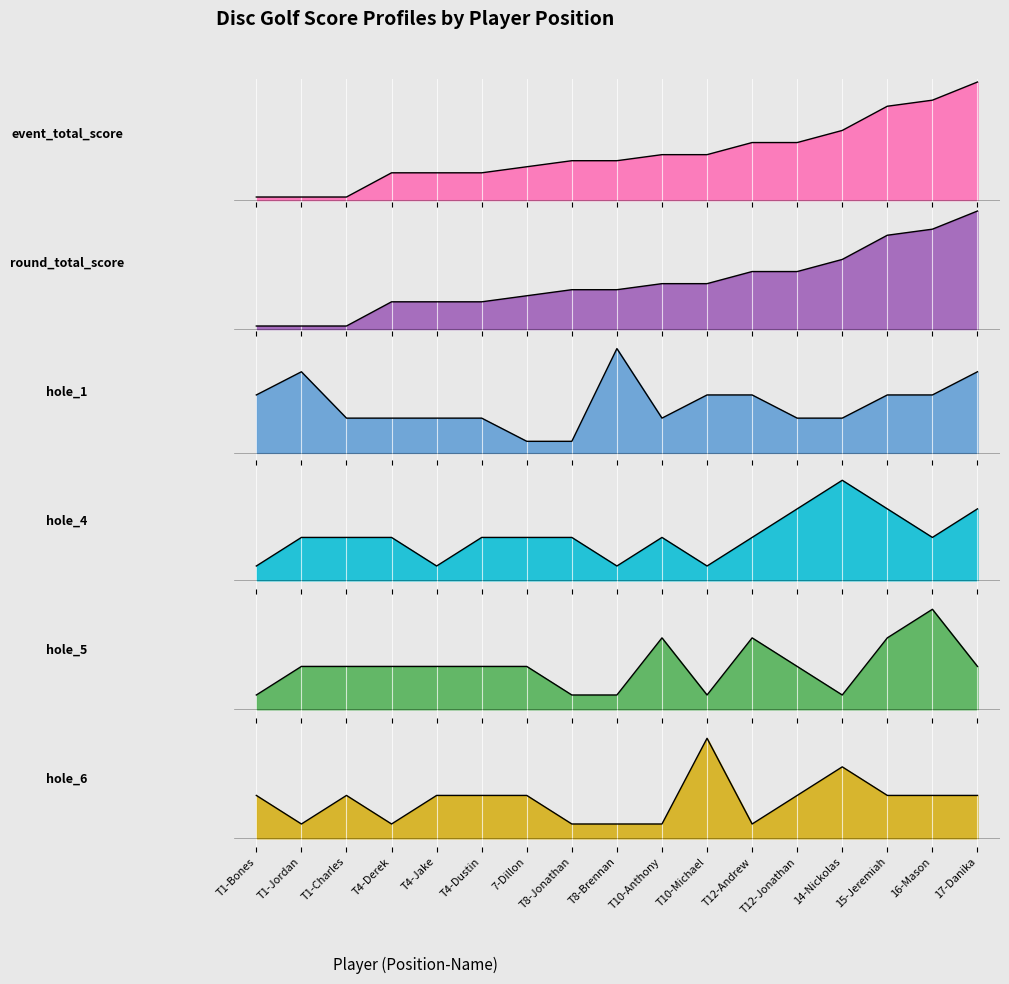

Reading left to right, list all the values displayed in this chart.

event_total_score: 48	48	48	52	52	52	53	54	54	55	55	57	57	59	63	64	67
round_total_score: 48	48	48	52	52	52	53	54	54	55	55	57	57	59	63	64	67
hole_1: 4	5	3	3	3	3	2	2	6	3	4	4	3	3	4	4	5
hole_4: 2	3	3	3	2	3	3	3	2	3	2	3	4	5	4	3	4
hole_5: 2	3	3	3	3	3	3	2	2	4	2	4	3	2	4	5	3
hole_6: 3	2	3	2	3	3	3	2	2	2	5	2	3	4	3	3	3